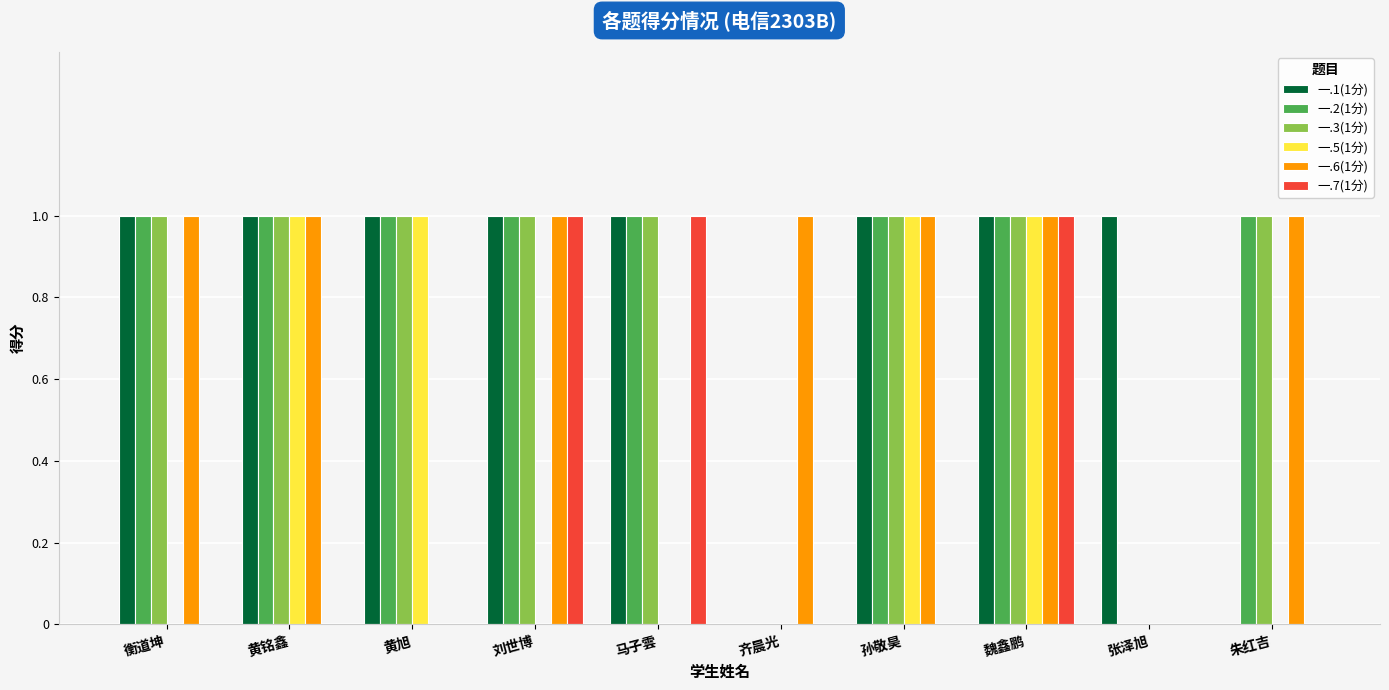

Count the number of data series in this chart.

6